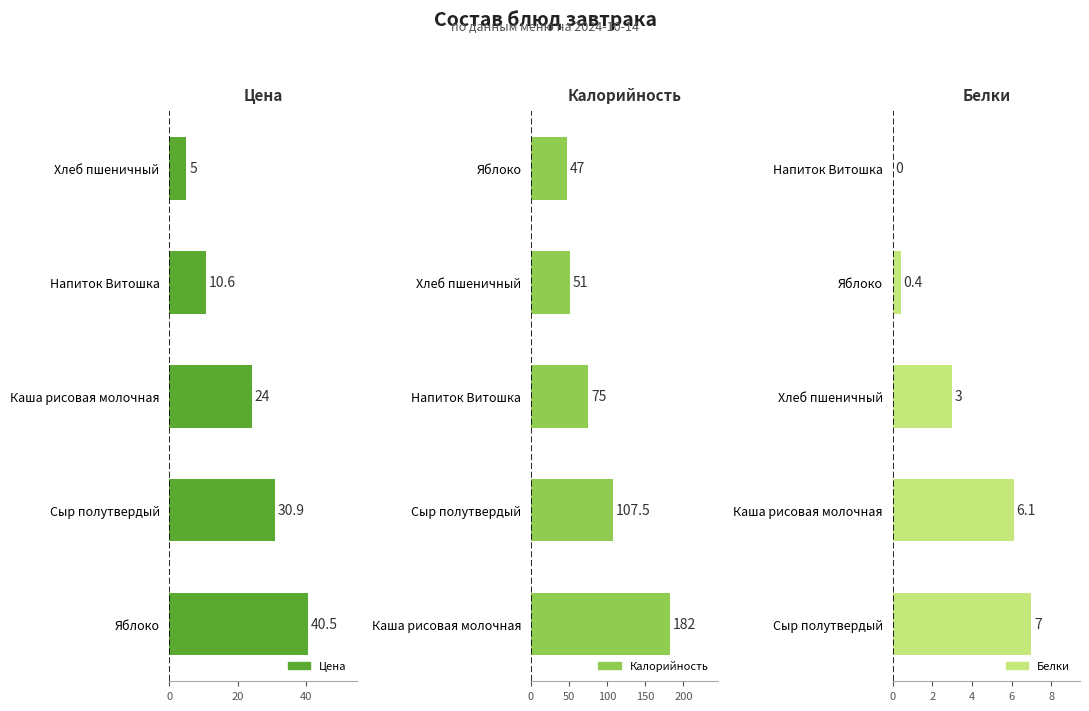

How many categories are shown in the chart?

5